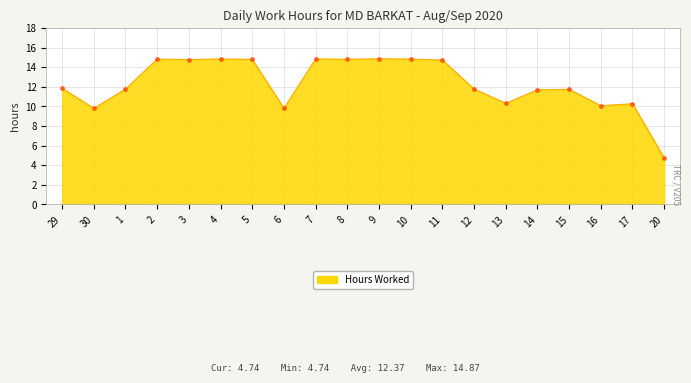

Count the number of values greater than 11.

14